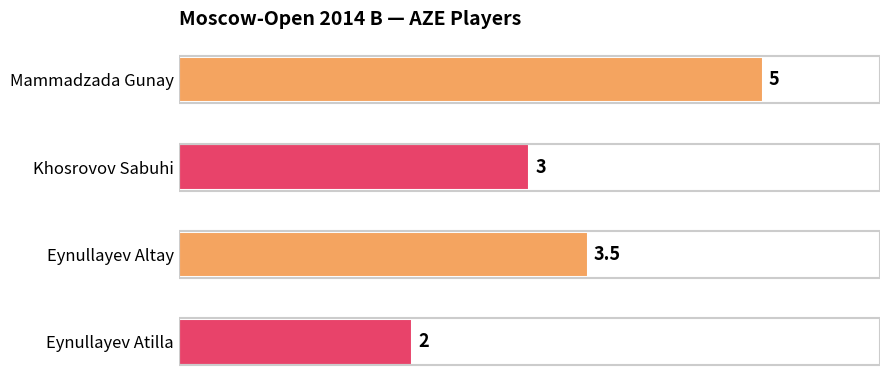

What is the smallest value displayed?

2.0